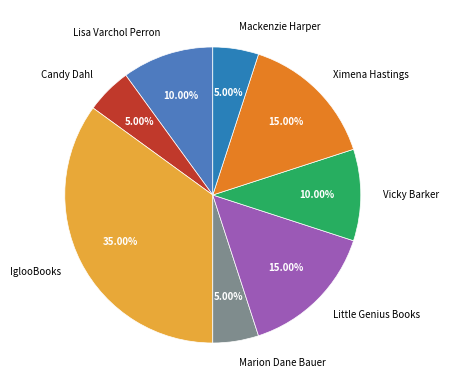

Which category has the biggest portion of the pie?

IglooBooks